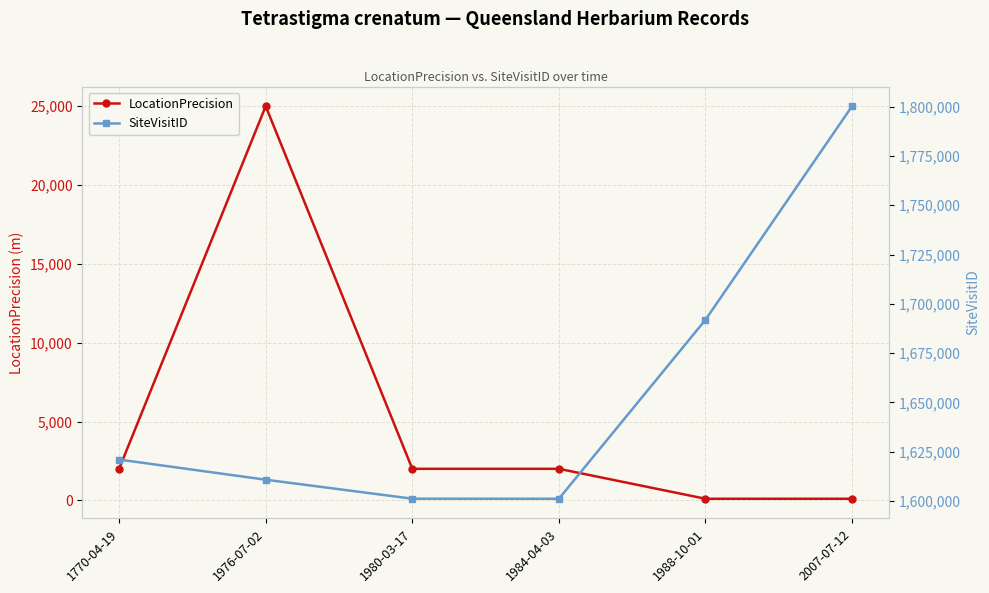

Is it true that SiteVisitID equals 992120 at 2007-07-12?

False